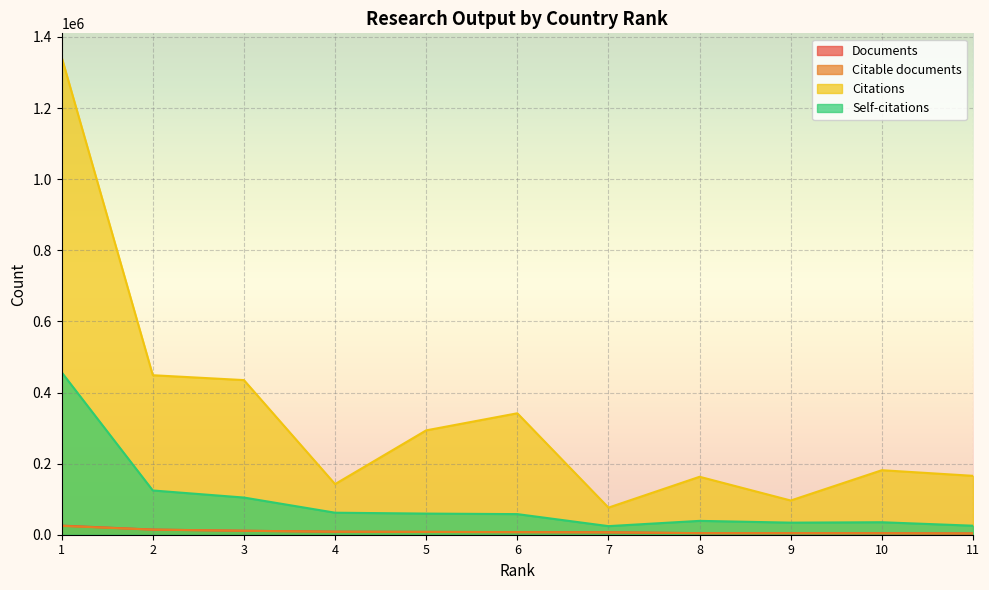

Is the value of Documents at 11 greater than the value of Self-citations at 3?

No